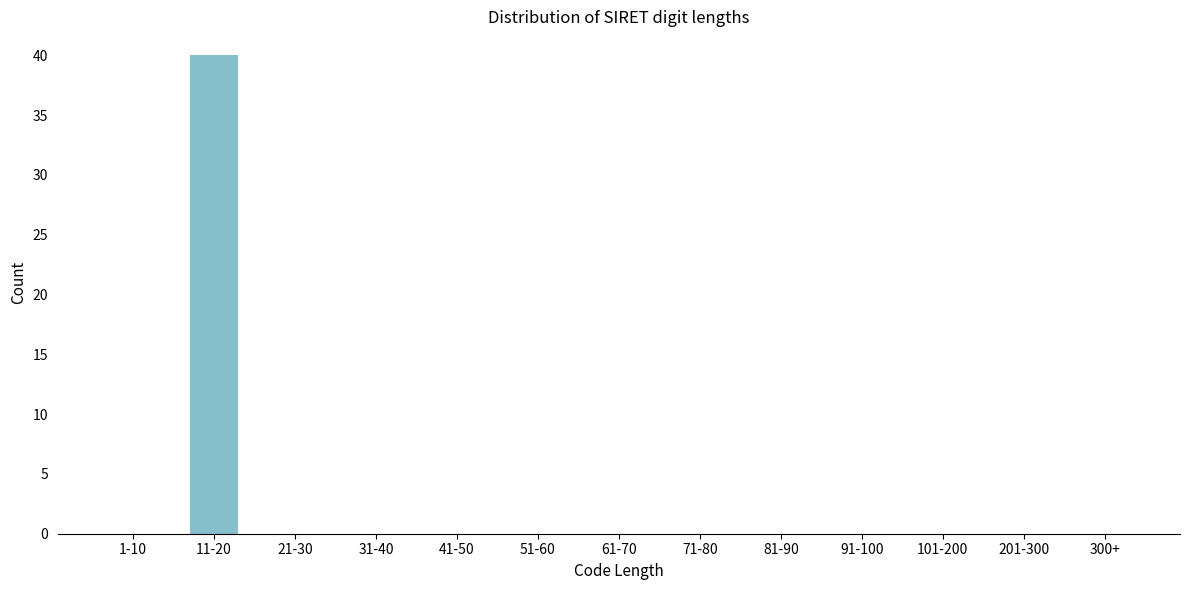

Reading left to right, list all the values displayed in this chart.

1-10=0	11-20=40	21-30=0	31-40=0	41-50=0	51-60=0	61-70=0	71-80=0	81-90=0	91-100=0	101-200=0	201-300=0	300+=0